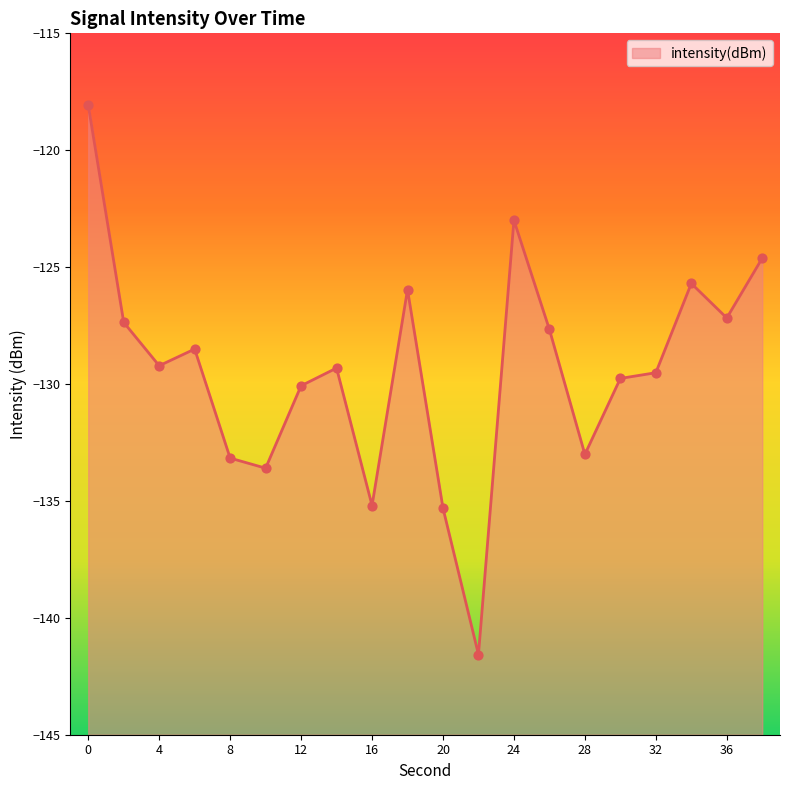

Which has a higher value, 26 or 22?

26